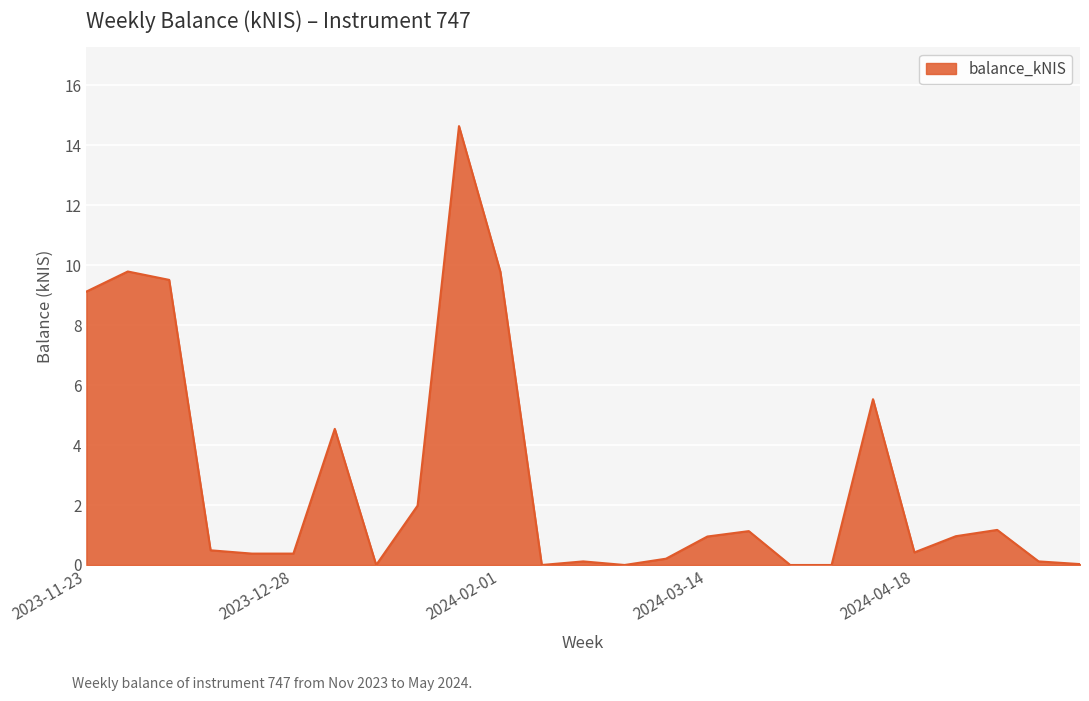

What is the difference between the maximum and minimum values?

14.6